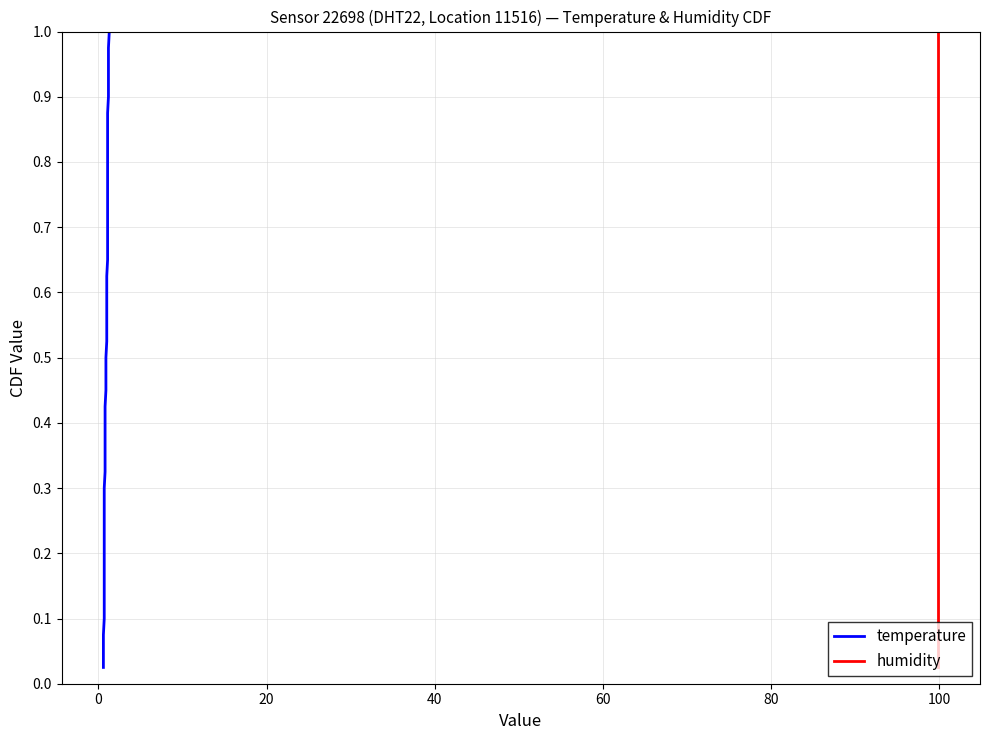

At 100, list the series in order from largest to smallest.

temperature, humidity